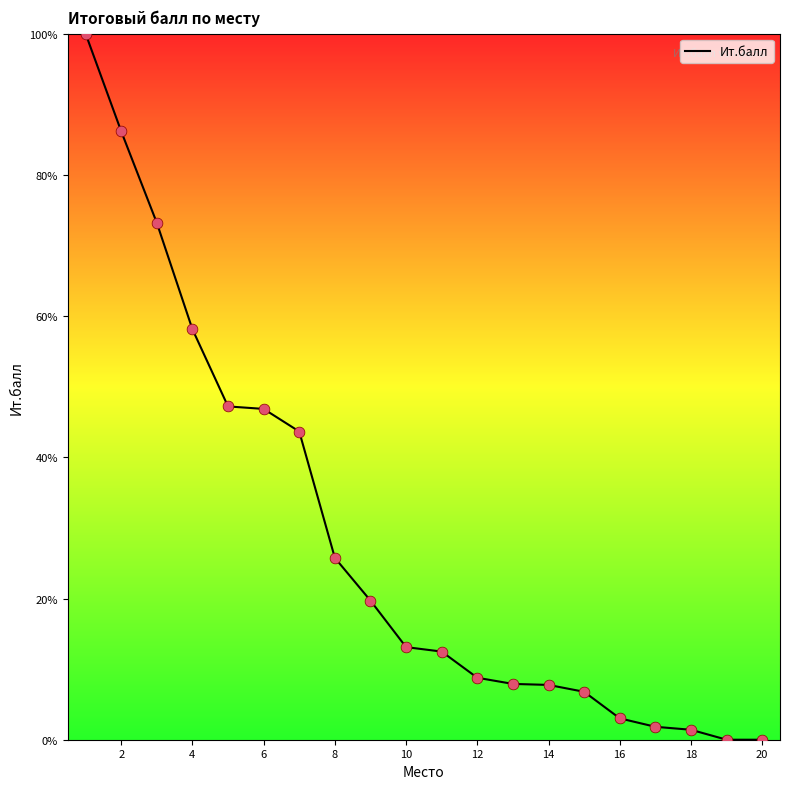

What is the difference between the maximum and minimum values?

100.0